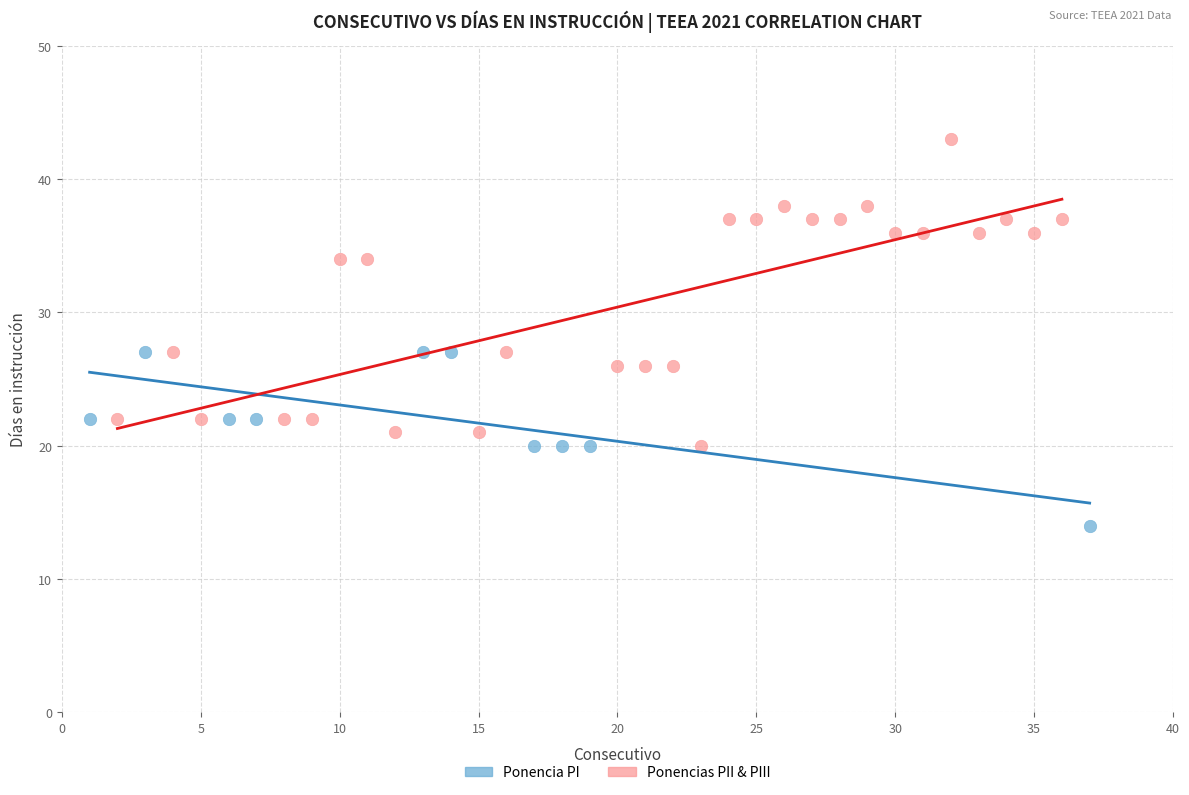

Which series reaches the minimum Y coordinate?

Ponencia PI